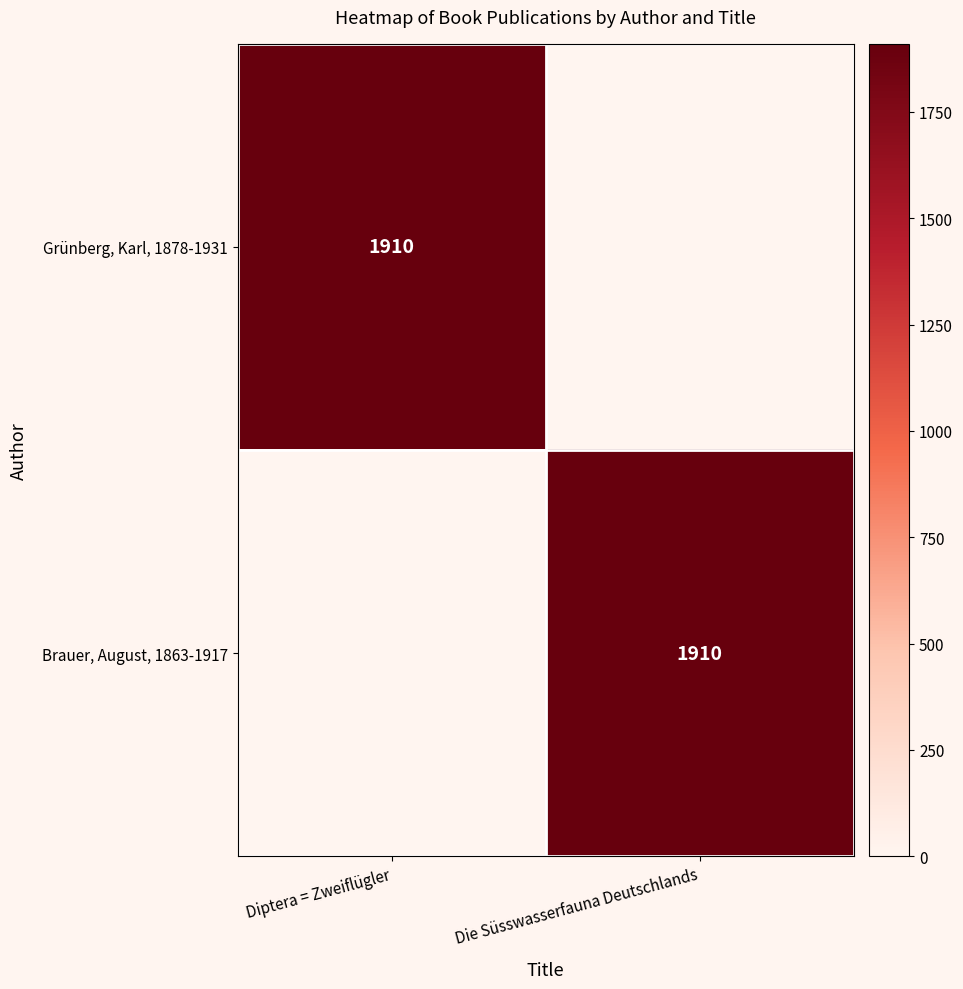

What is the average value of the Brauer, August, 1863-1917 series?

955